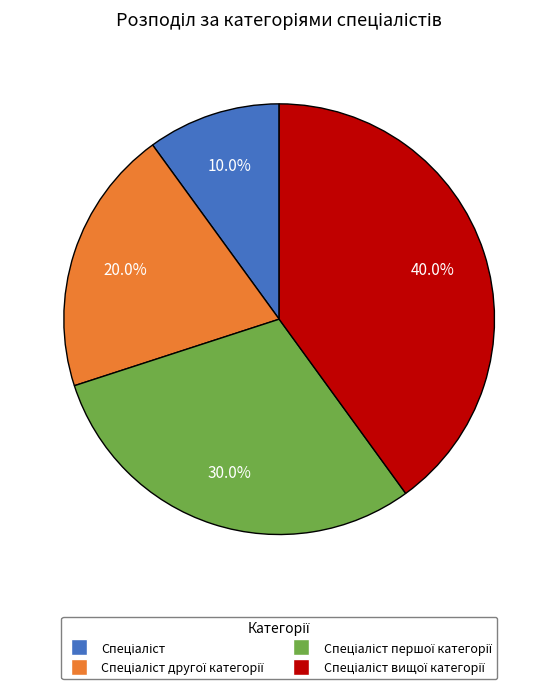

Does any single category account for the majority?

No